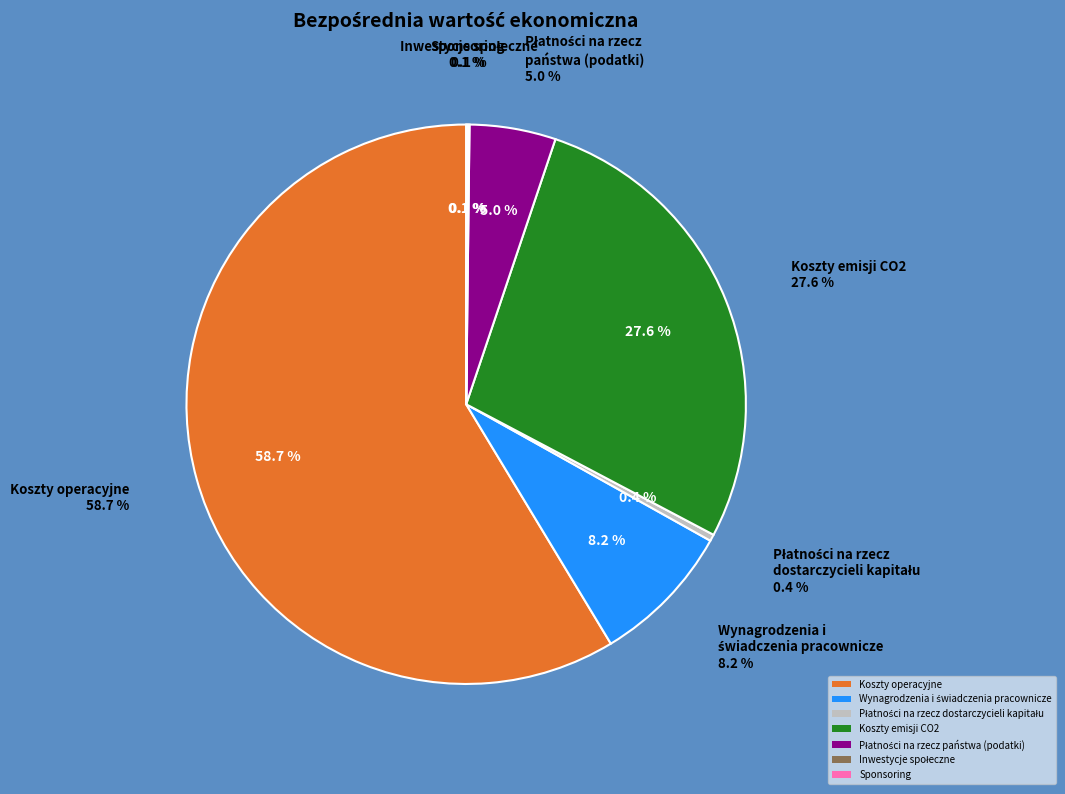

What is the largest slice in the pie chart?

Koszty operacyjne